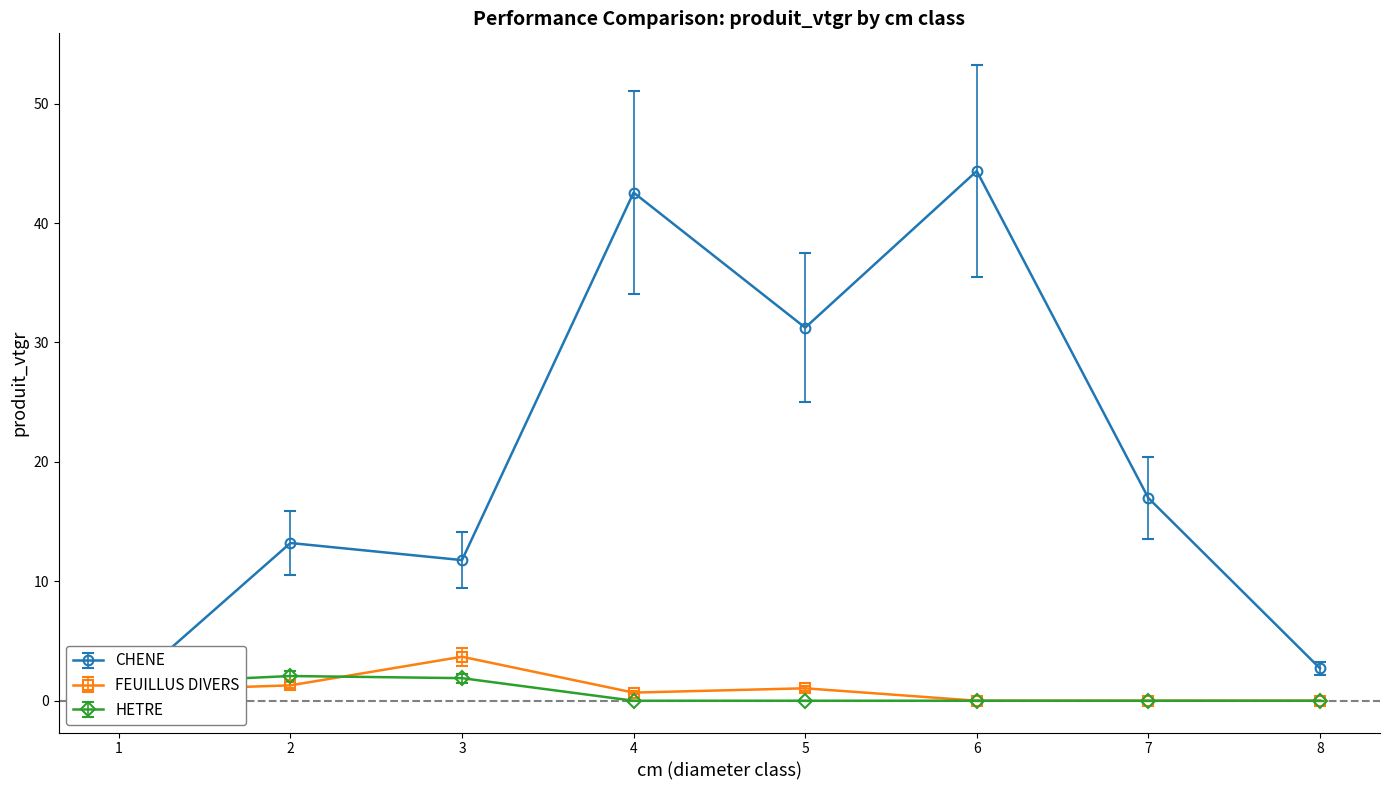

How many HETRE values are between 0 and 1?

5